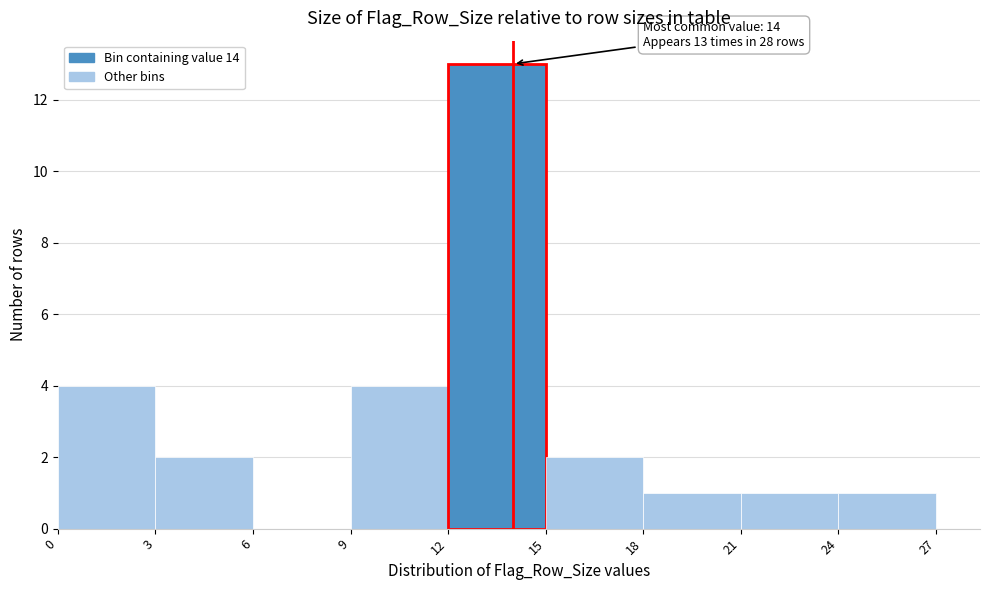

Which range on the x-axis has the tallest bar?

12 to 15